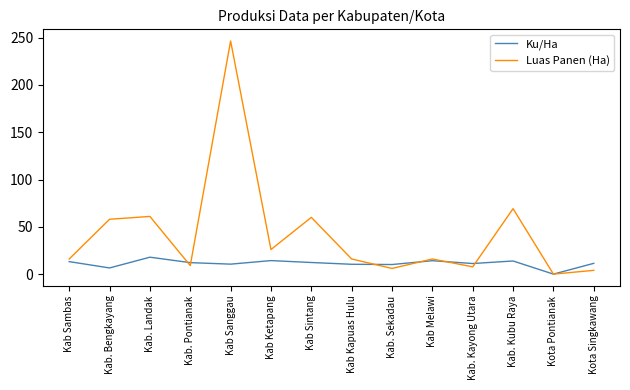

What is the highest value of the Ku/Ha series?

17.9